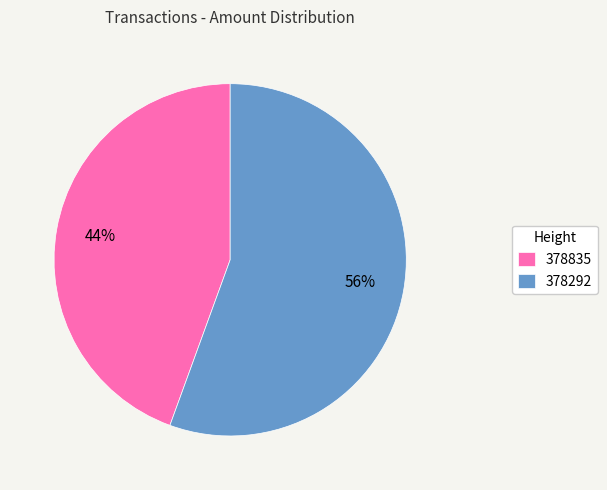

What is the majority slice?

378292